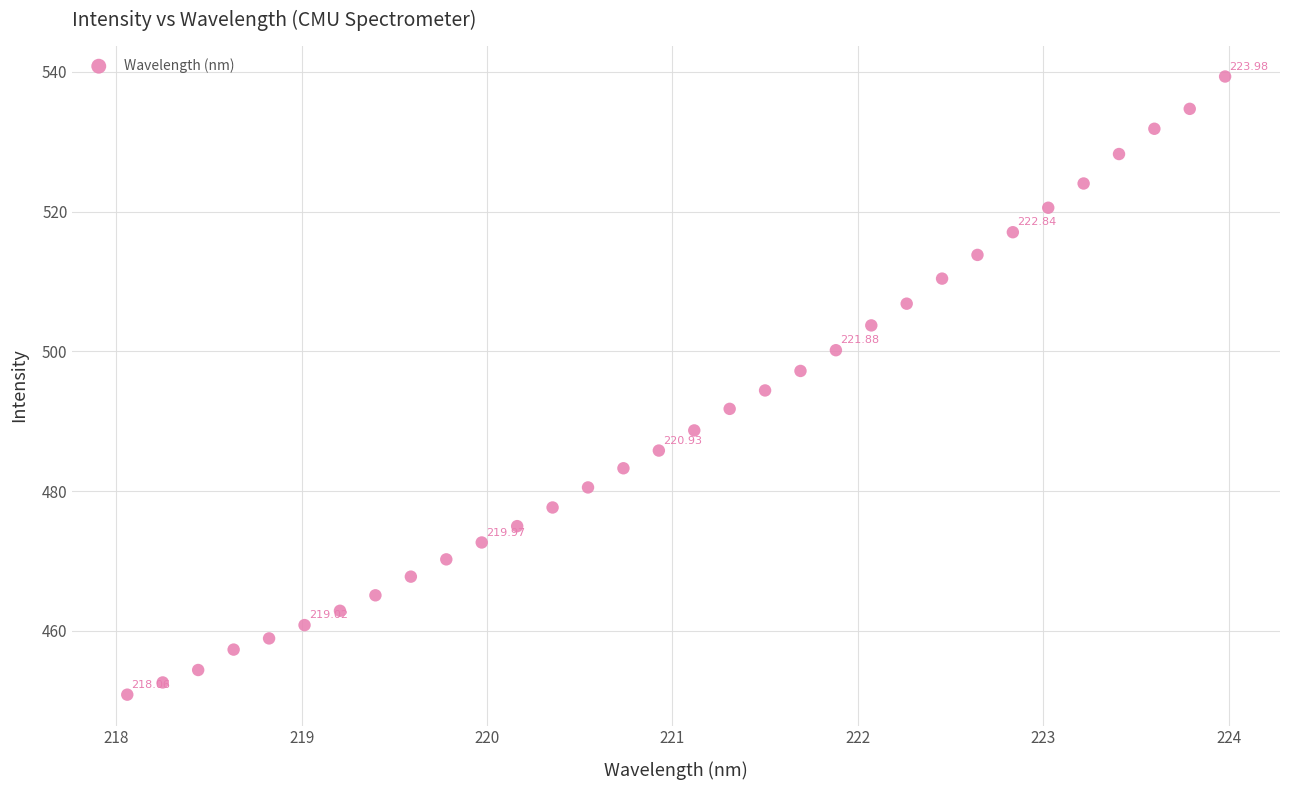

What is the range of Y values (max minus min)?

88.5